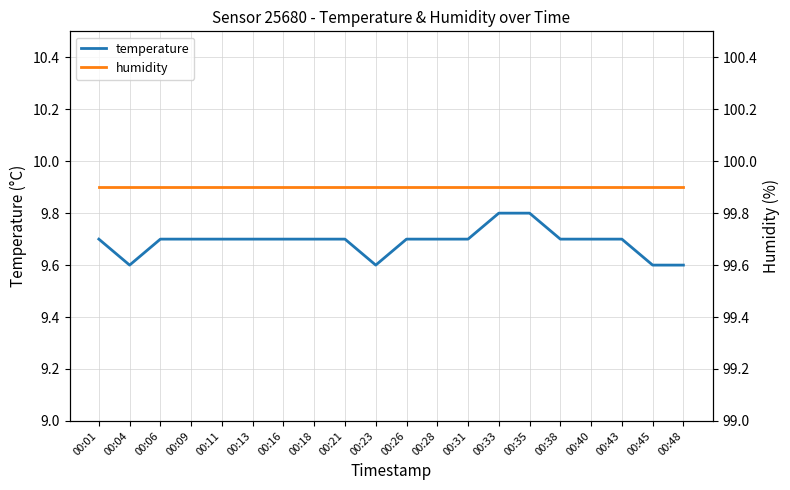

Reading right to left, transcribe all the data shown in this chart.

temperature: 00:48=9.6	00:45=9.6	00:43=9.7	00:40=9.7	00:38=9.7	00:35=9.8	00:33=9.8	00:31=9.7	00:28=9.7	00:26=9.7	00:23=9.6	00:21=9.7	00:18=9.7	00:16=9.7	00:13=9.7	00:11=9.7	00:09=9.7	00:06=9.7	00:04=9.6	00:01=9.7
humidity: 00:48=99.9	00:45=99.9	00:43=99.9	00:40=99.9	00:38=99.9	00:35=99.9	00:33=99.9	00:31=99.9	00:28=99.9	00:26=99.9	00:23=99.9	00:21=99.9	00:18=99.9	00:16=99.9	00:13=99.9	00:11=99.9	00:09=99.9	00:06=99.9	00:04=99.9	00:01=99.9